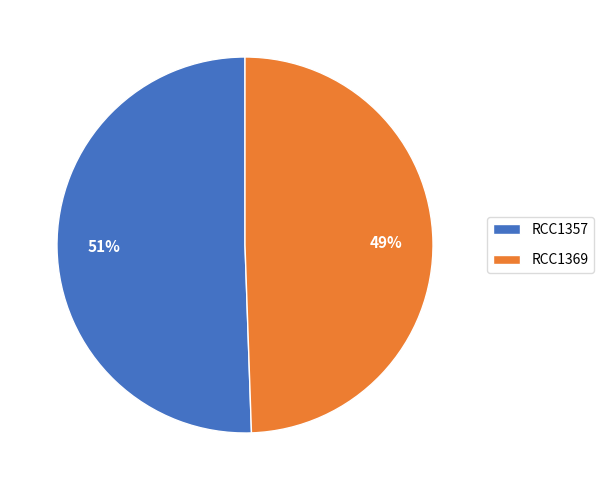

How many segments does this pie chart have?

2